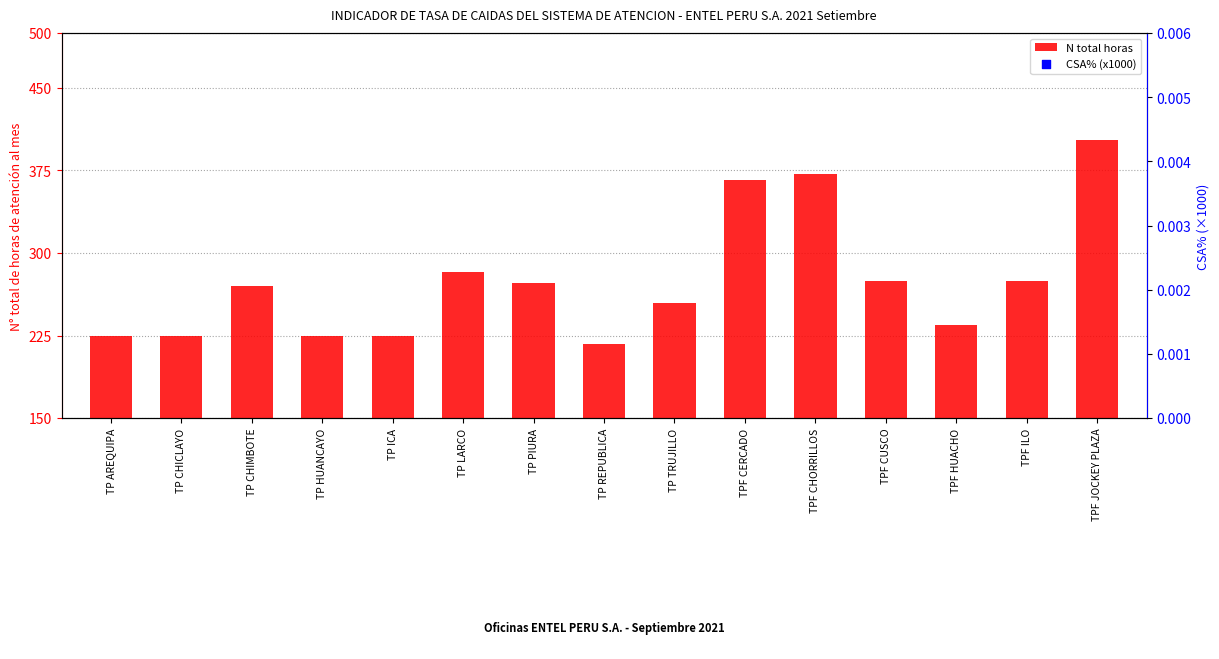

What is the total value across all series at TP AREQUIPA?

227.3